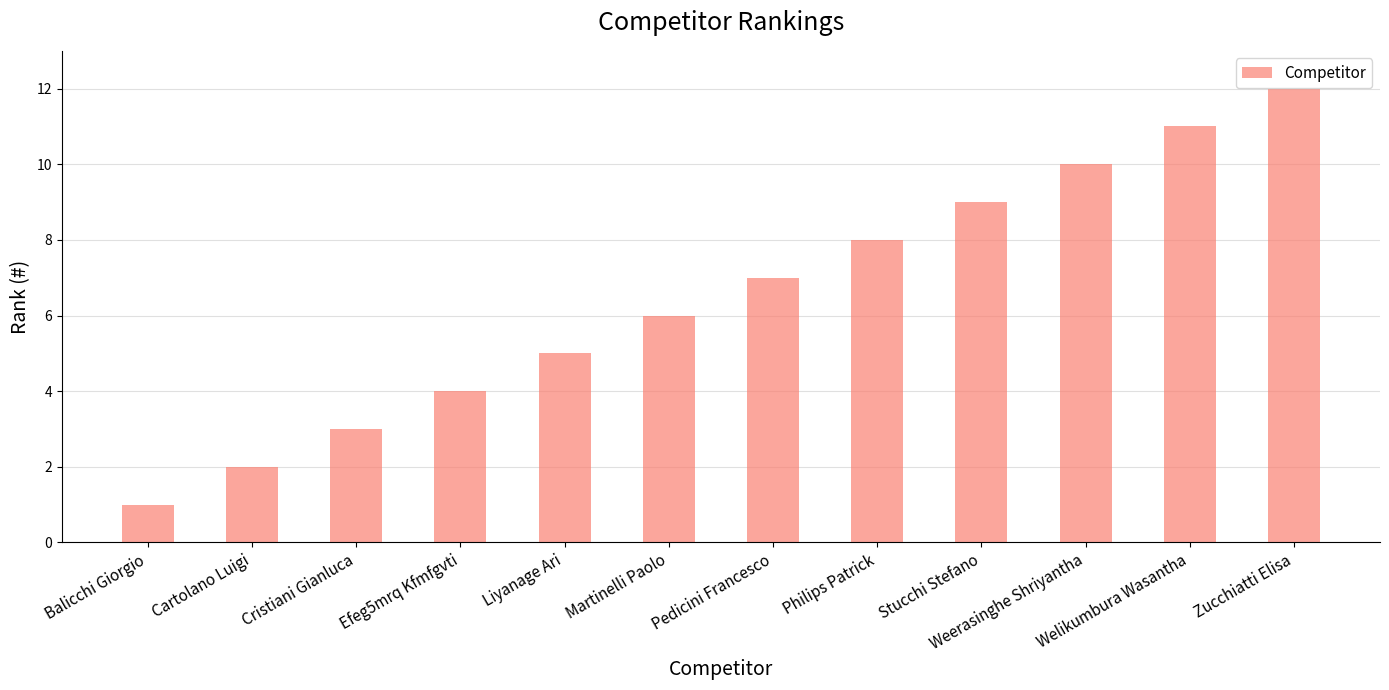

Which has a higher value, Weerasinghe Shriyantha or Efeg5mrq Kfmfgvti?

Weerasinghe Shriyantha